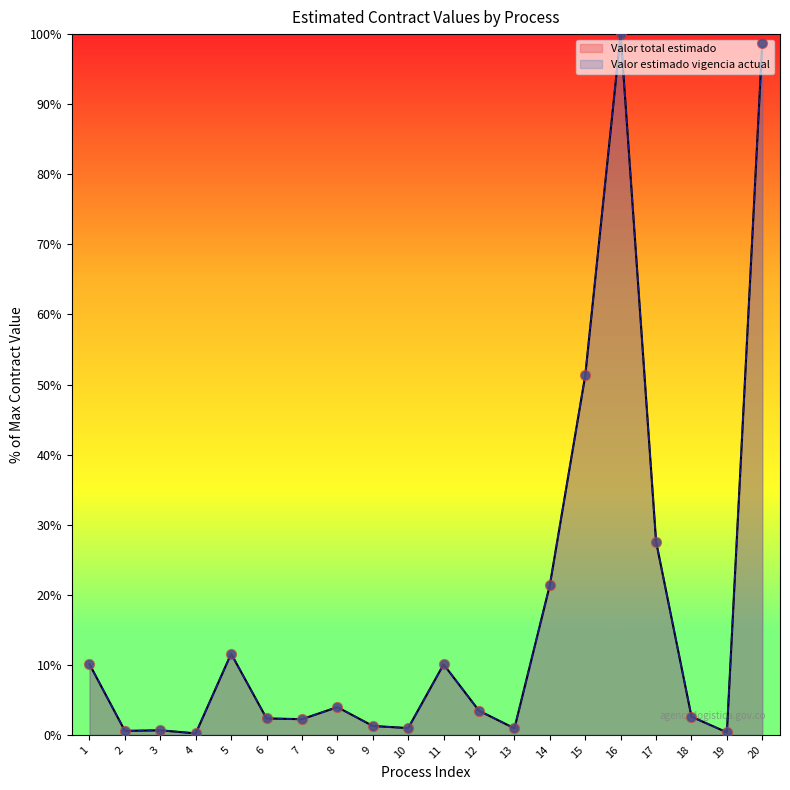

At which category is the sum across all series the highest?

16